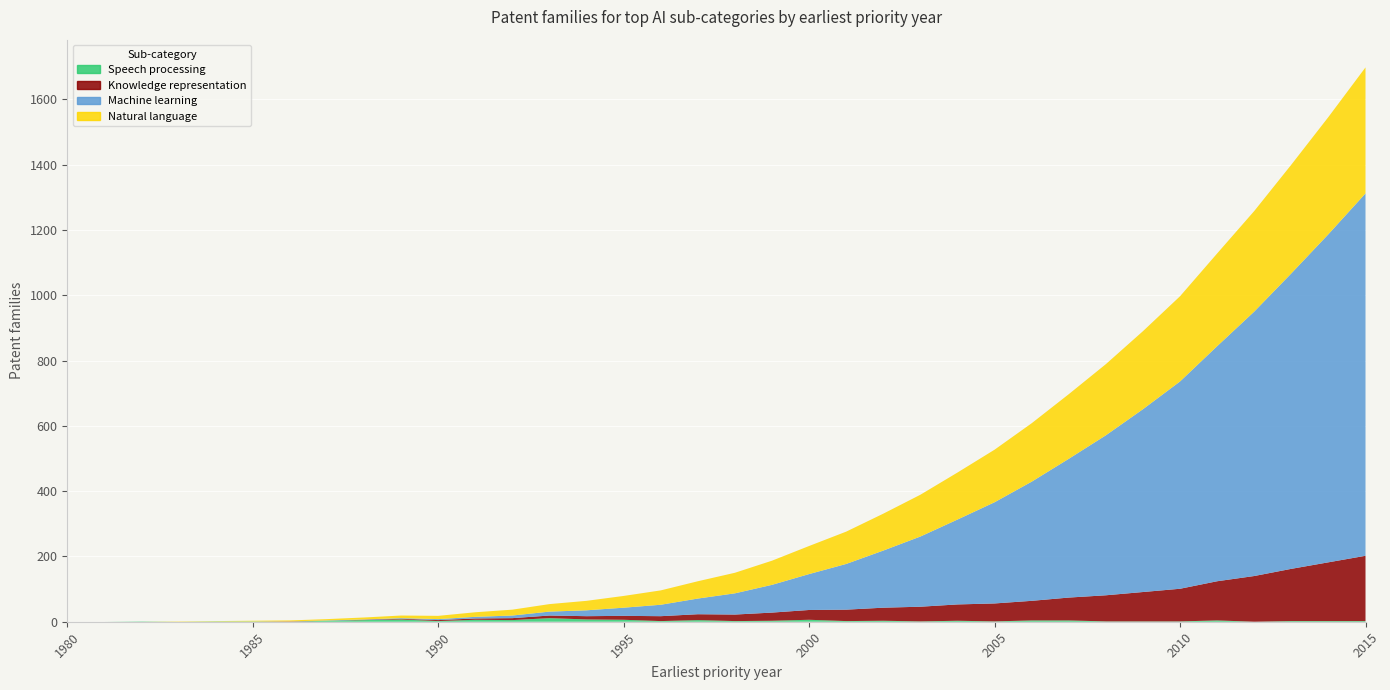

Reading left to right, what are all the values shown in this chart?

Speech processing: 1980=0	1981=0	1982=1	1983=0	1984=1	1985=1	1986=0	1987=3	1988=5	1989=7	1990=2	1991=6	1992=5	1993=11	1994=7	1995=6	1996=2	1997=5	1998=2	1999=3	2000=6	2001=2	2002=3	2003=1	2004=3	2005=1	2006=4	2007=4	2008=1	2009=1	2010=1	2011=4	2012=0	2013=2	2014=2	2015=2
Knowledge representation: 1980=0	1981=0	1982=0	1983=0	1984=0	1985=0	1986=1	1987=0	1988=1	1989=2	1990=3	1991=4	1992=6	1993=8	1994=10	1995=12	1996=15	1997=18	1998=20	1999=25	2000=30	2001=35	2002=40	2003=45	2004=50	2005=55	2006=60	2007=70	2008=80	2009=90	2010=100	2011=120	2012=140	2013=160	2014=180	2015=200
Machine learning: 1980=0	1981=0	1982=0	1983=0	1984=0	1985=0	1986=0	1987=1	1988=1	1989=2	1990=3	1991=5	1992=8	1993=12	1994=18	1995=25	1996=35	1997=48	1998=65	1999=85	2000=110	2001=140	2002=175	2003=215	2004=260	2005=310	2006=365	2007=425	2008=490	2009=560	2010=635	2011=720	2012=810	2013=905	2014=1005	2015=1110
Natural language: 1980=0	1981=0	1982=0	1983=1	1984=1	1985=2	1986=3	1987=4	1988=6	1989=8	1990=10	1991=14	1992=18	1993=23	1994=29	1995=36	1996=44	1997=53	1998=63	1999=74	2000=86	2001=99	2002=113	2003=128	2004=144	2005=161	2006=179	2007=198	2008=218	2009=239	2010=261	2011=284	2012=308	2013=333	2014=359	2015=386